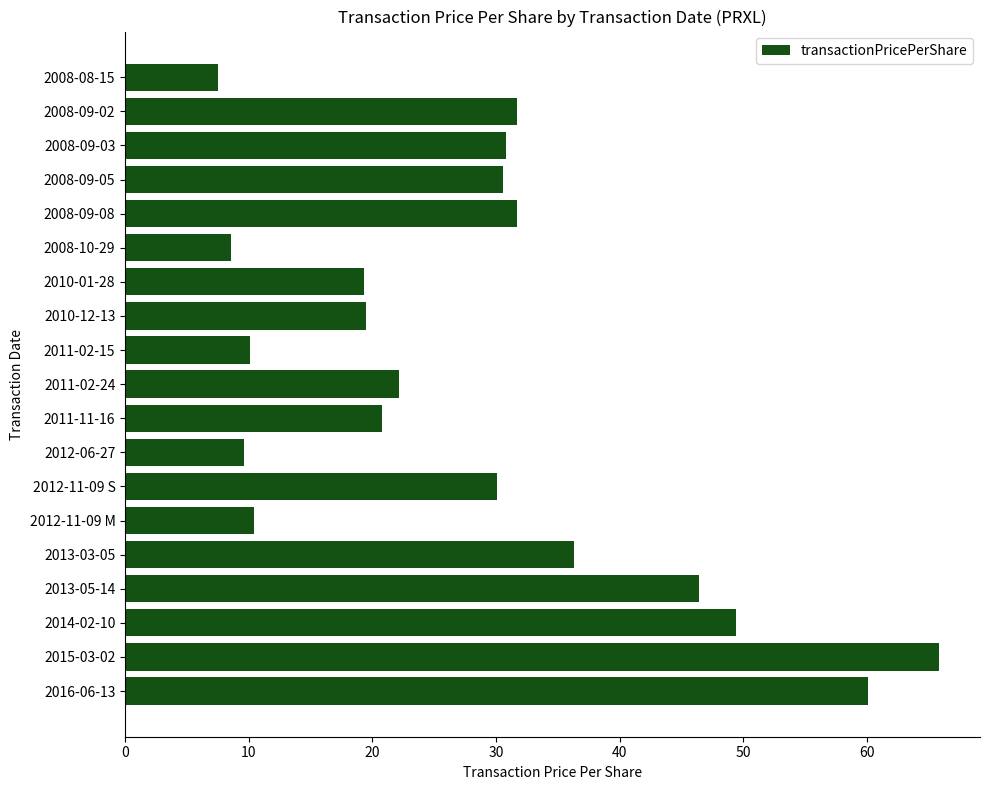

The chart shows a value of 33.8 at 2011-11-16. True or false?

False